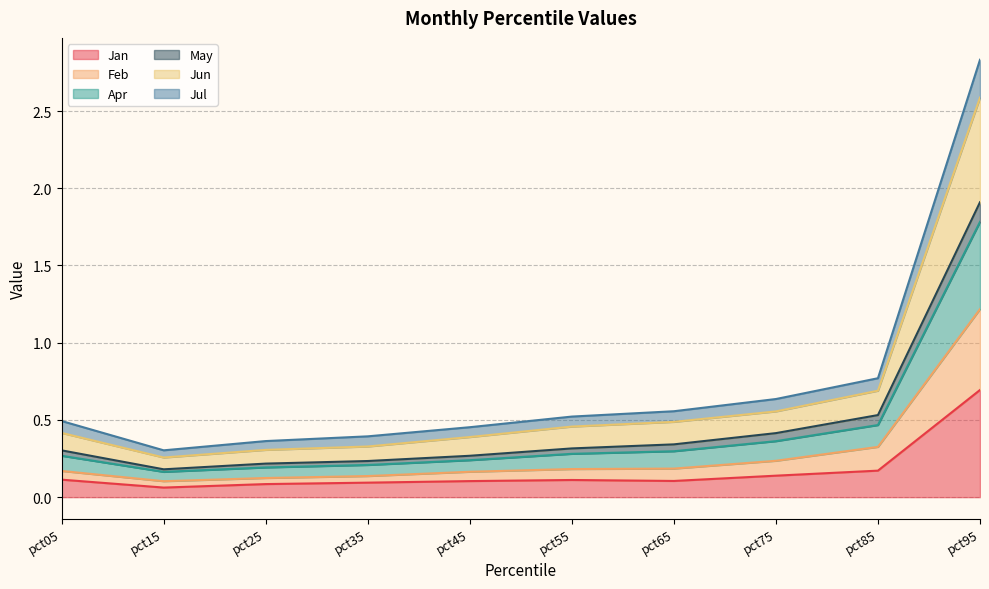

Which label corresponds to the smallest value in the chart?

pct15